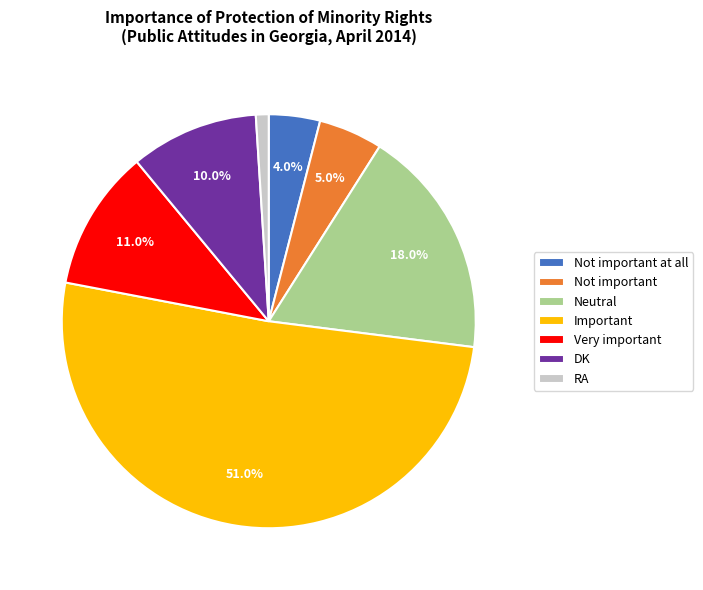

Which category has the biggest portion of the pie?

Important